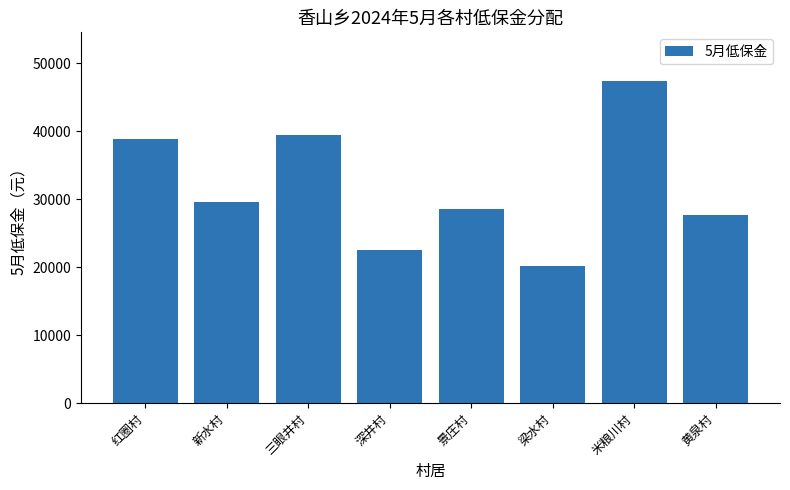

Reading right to left, list all the values displayed in this chart.

27630	47430	20190	28590	22530	39390	29520	38910